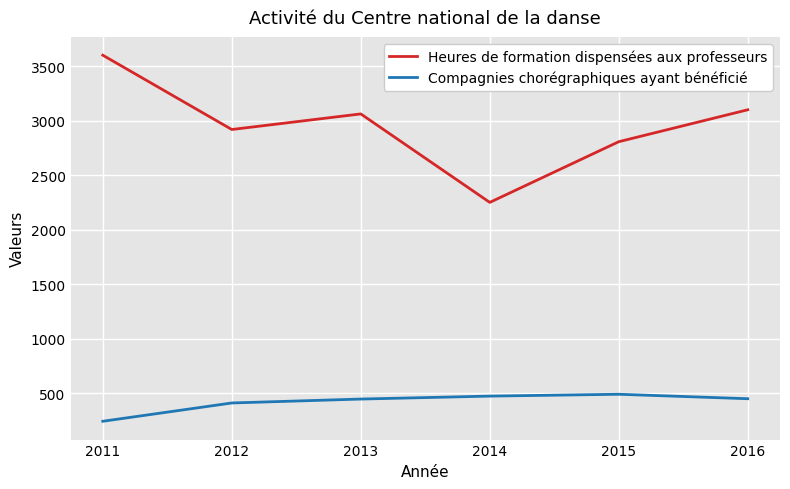

Is it true that Heures de formation dispensées aux professeurs equals 4651 at 2015?

False